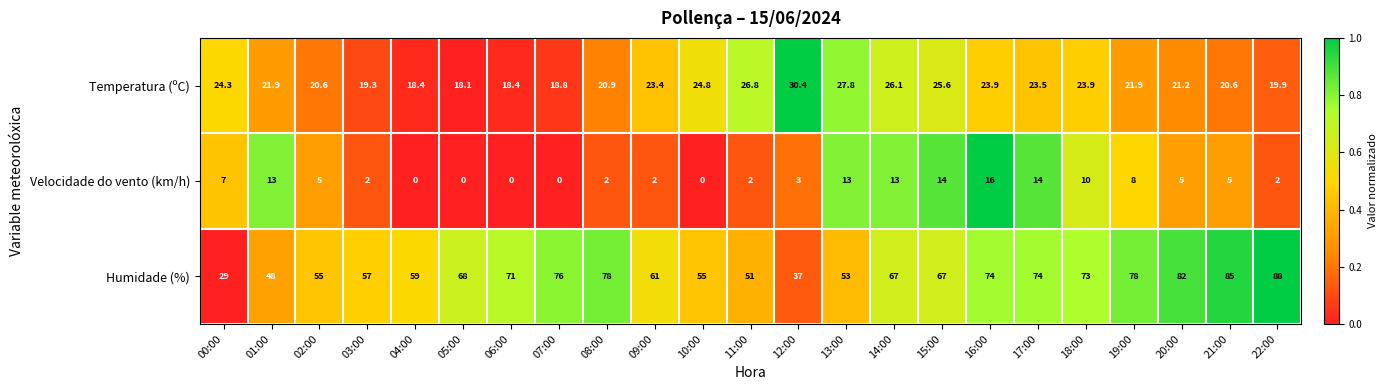

What is the difference between the Humidade (%) values at 14:00 and 16:00?

7.0